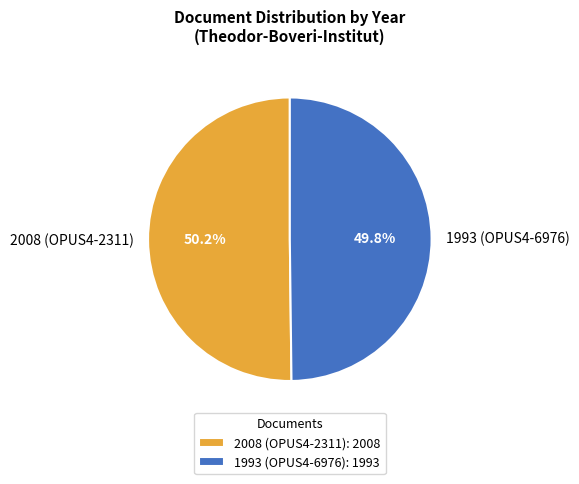

To the nearest percent, what percentage of the pie is 1993 (OPUS4-6976)?

50%